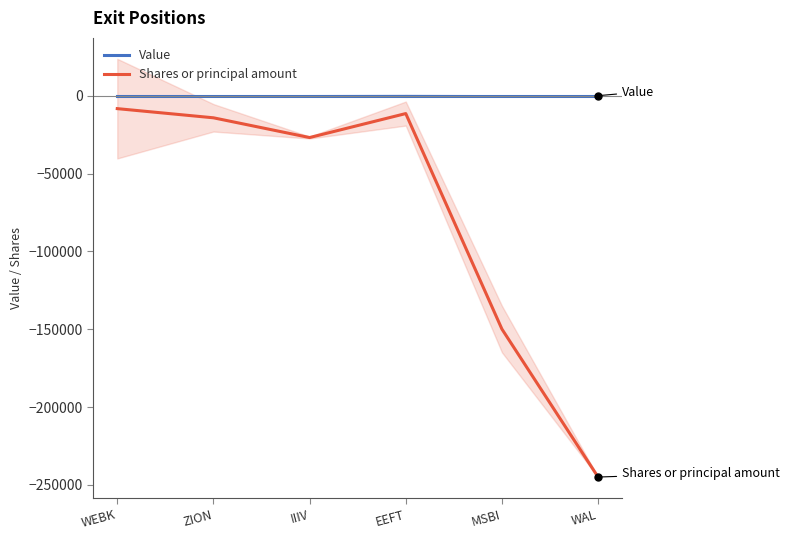

What are all the series names shown in the legend?

Value, Shares or principal amount